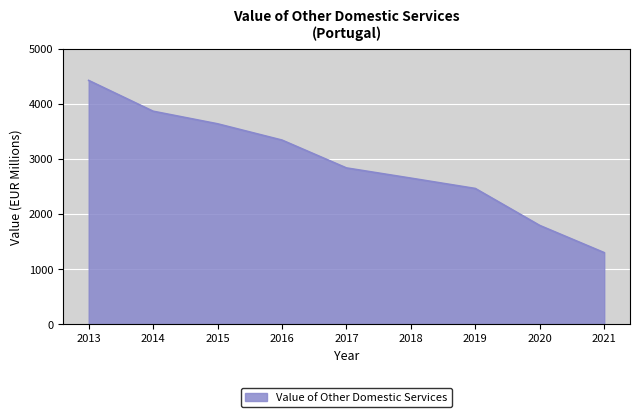

Rank the categories by value from lowest to highest.

2021, 2020, 2019, 2018, 2017, 2016, 2015, 2014, 2013